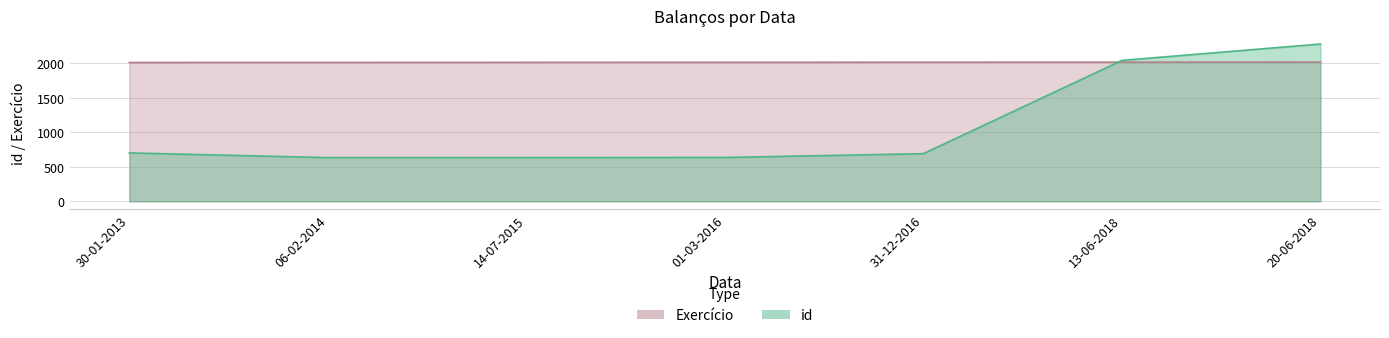

Which label corresponds to the largest value in the chart?

20-06-2018